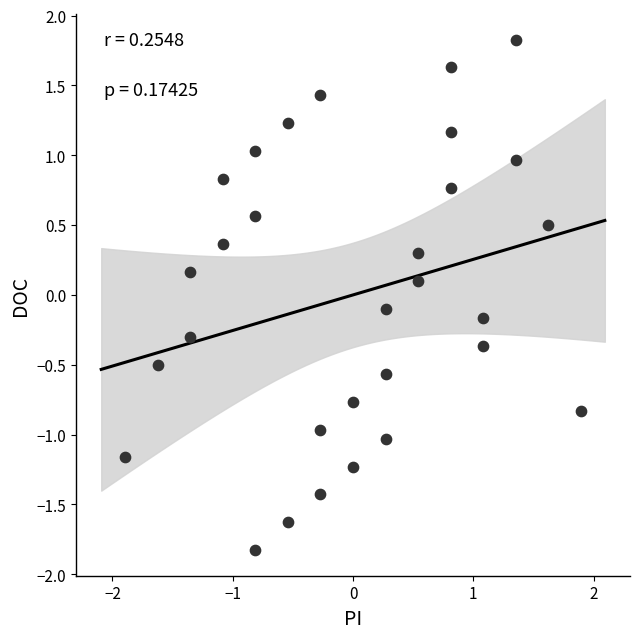

What is the range of Y values (max minus min)?

3.7